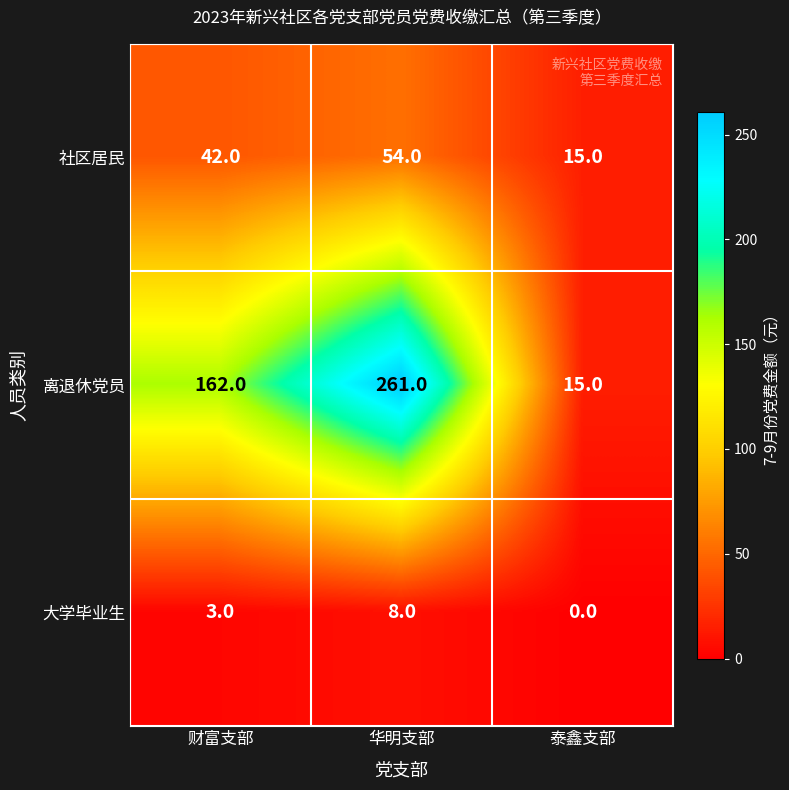

Which series changed the most between 财富支部 and 华明支部?

离退休党员